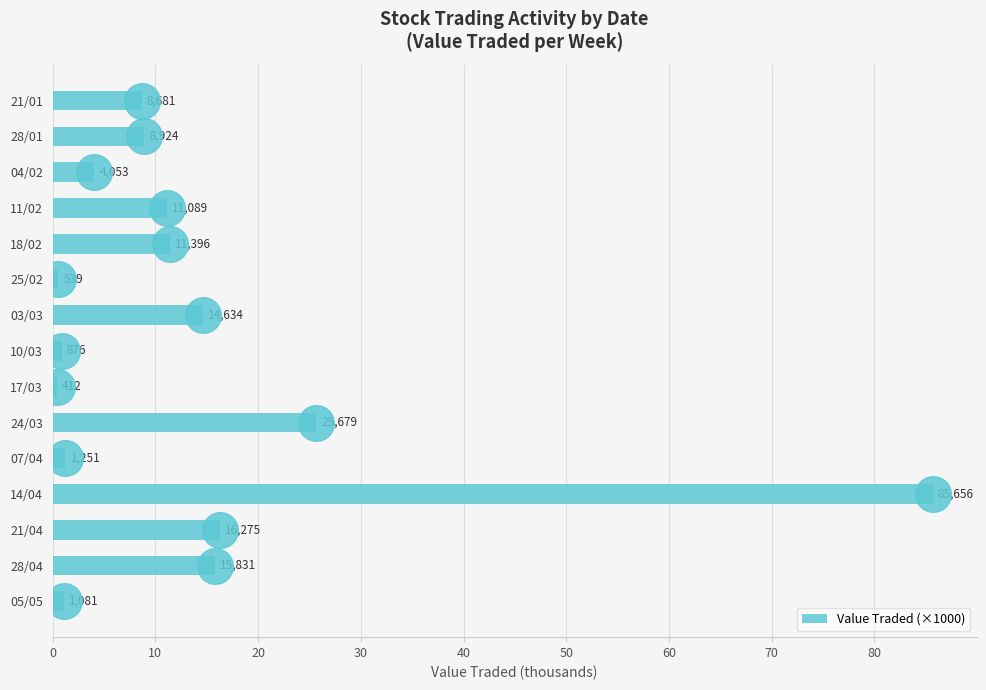

What is the ratio of the value at 21/01 to the value at 05/05?

8.0